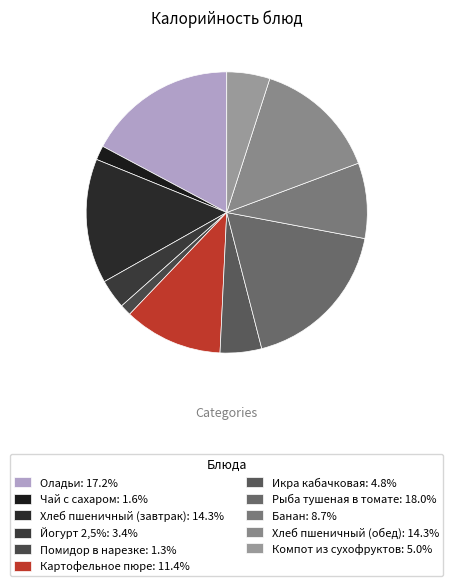

Rank the categories by value from lowest to highest.

Помидор в нарезке, Чай с сахаром, Йогурт 2,5%, Икра кабачковая, Компот из сухофруктов, Банан, Картофельное пюре, Хлеб пшеничный (завтрак), Хлеб пшеничный (обед), Оладьи, Рыба тушеная в томате